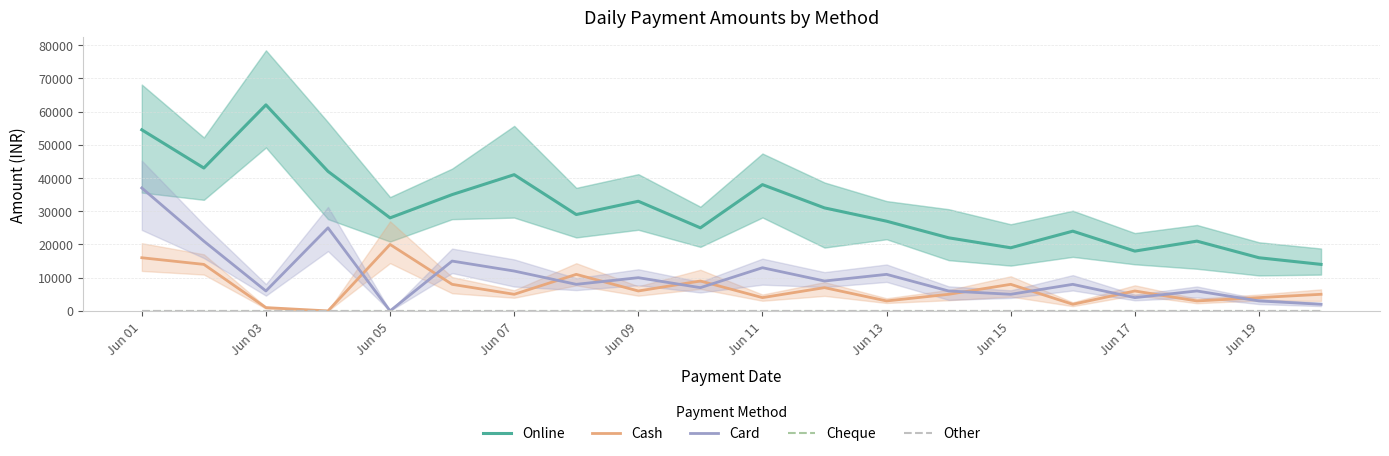

How many distinct data groups are displayed?

5